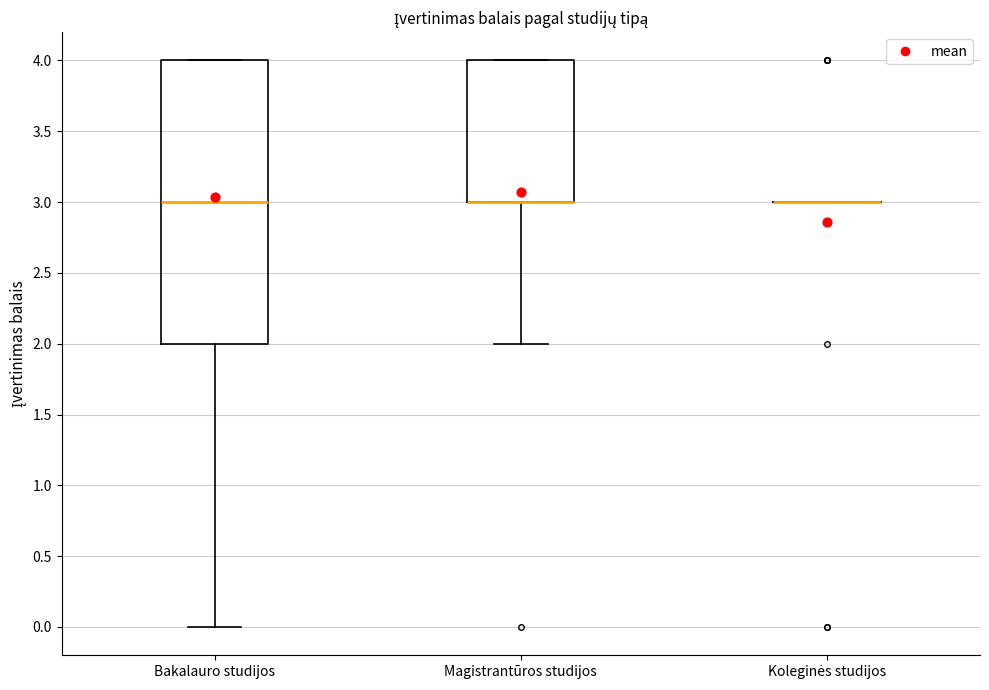

Reading left to right, read every box against the y-axis: the position of its median line, the range the box covers, and the ends of its whiskers. The values are not printed on the chart, so give them approximately, as read against the axis.

Bakalauro studijos: median 3, box 2 to 4, whiskers 0 to 4
Magistrantūros studijos: median 3 (drawn on the box's lower edge), box 3 to 4, whiskers 2 to 4
Koleginės studijos: box collapsed to a line at 3, whiskers 3 to 3